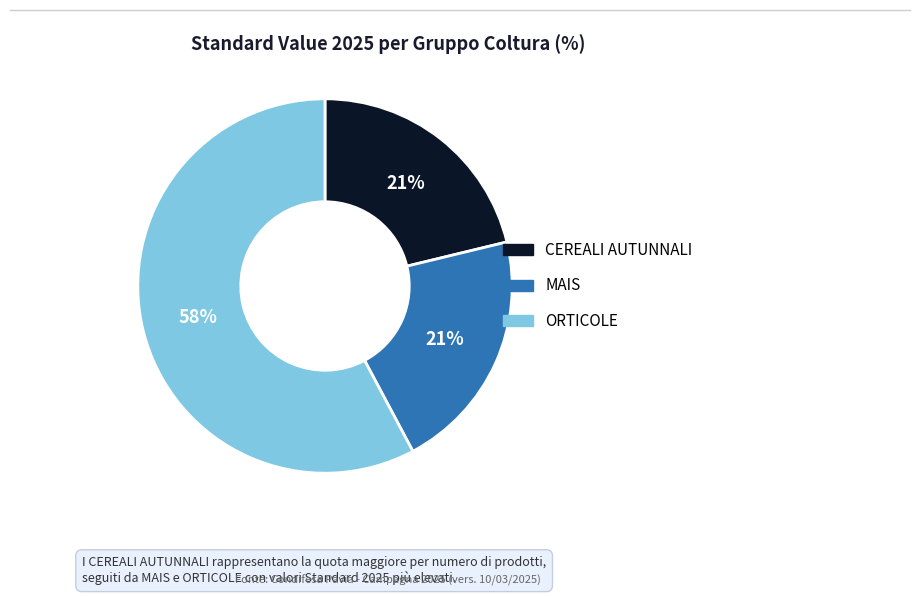

Is there a majority slice in this chart?

Yes